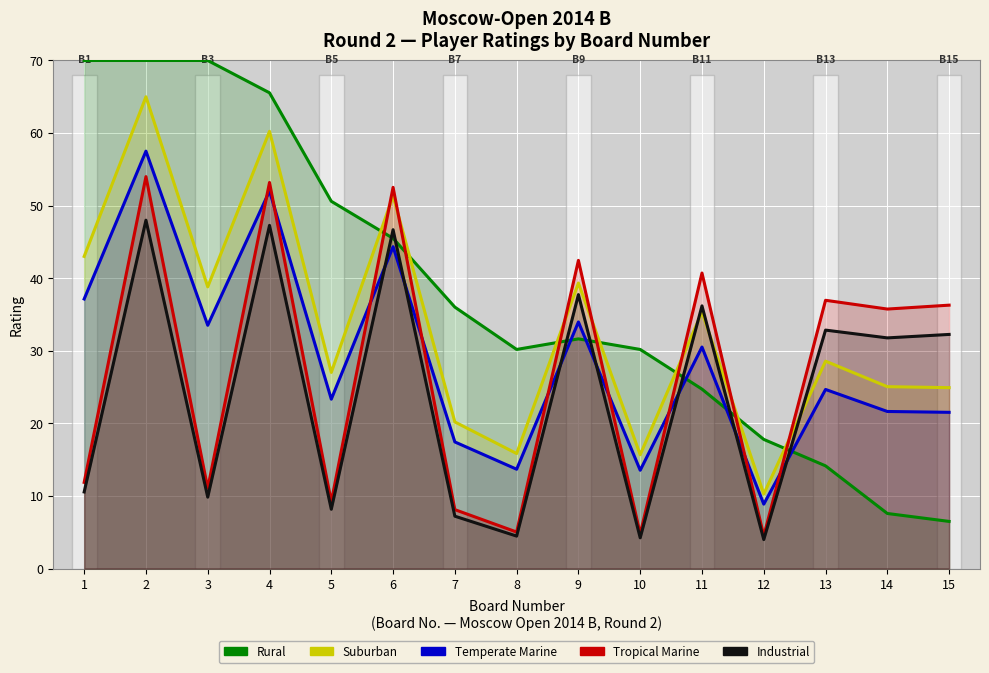

List the series in order of their peak value, lowest first.

Industrial, Tropical Marine, Temperate Marine, Suburban, Rural